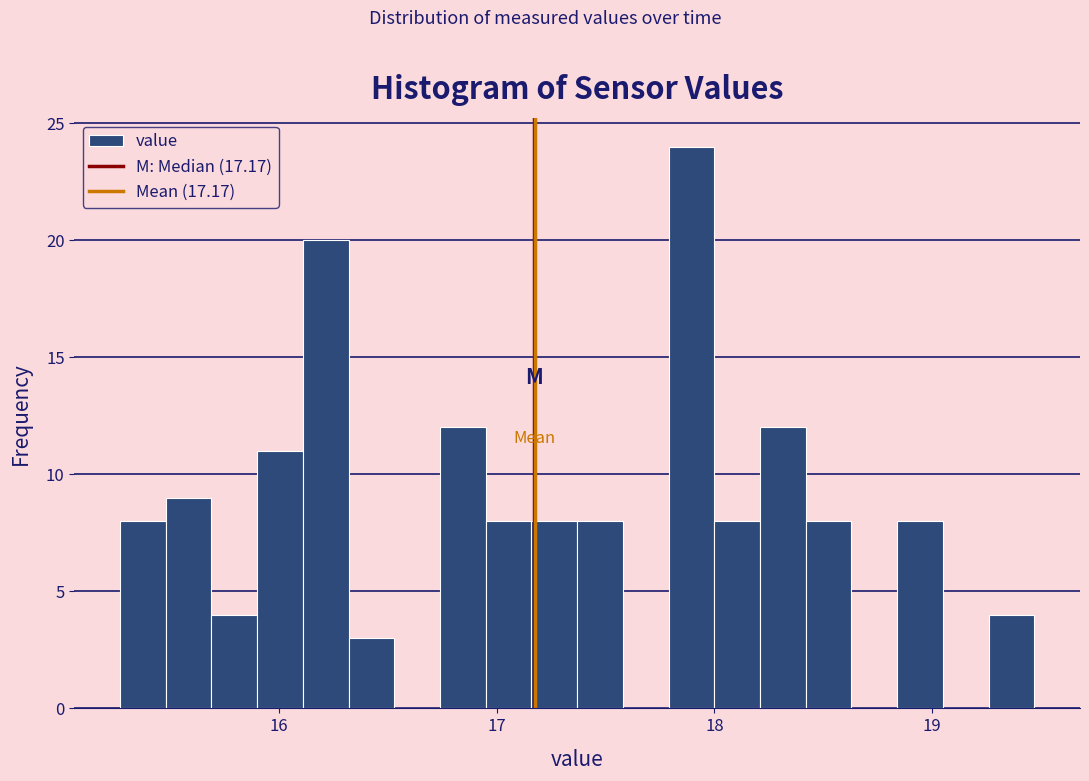

Around what value on the x-axis is the tallest bar? Give the approximate position of its centre, as read against the axis.

17.9